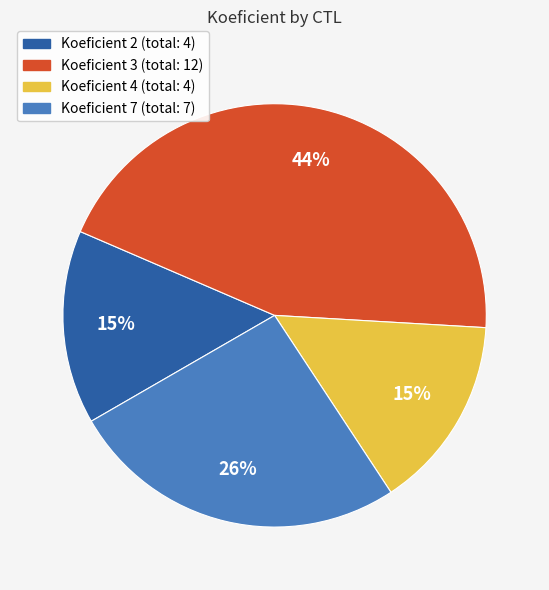

Is there any slice that represents more than half of the pie?

No